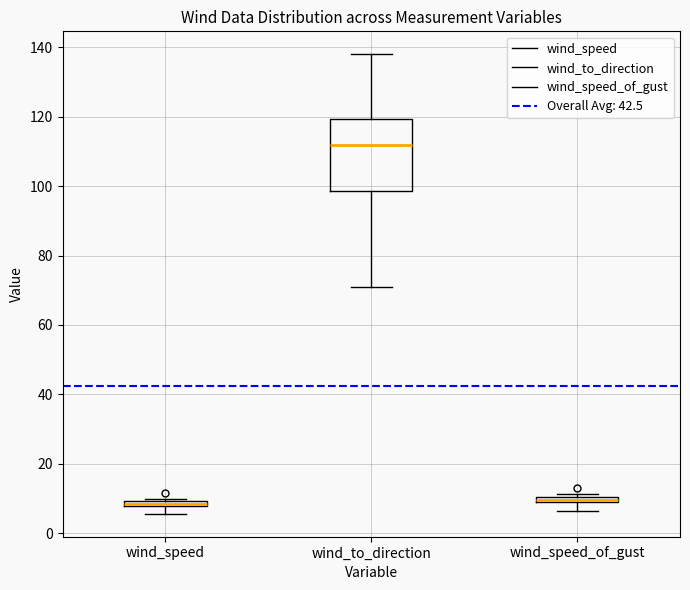

Which box is the tallest, from its lower edge to its upper edge?

wind_to_direction